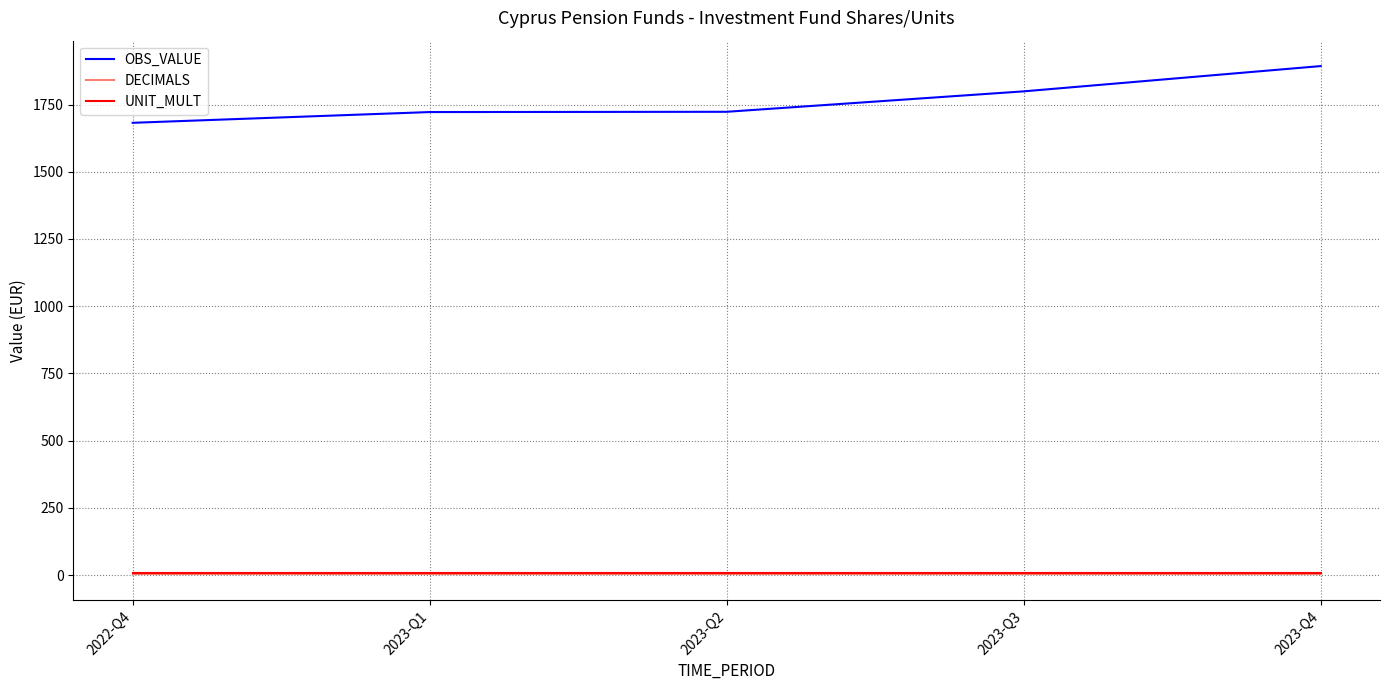

What is the total value across all series at 2023-Q3?

1807